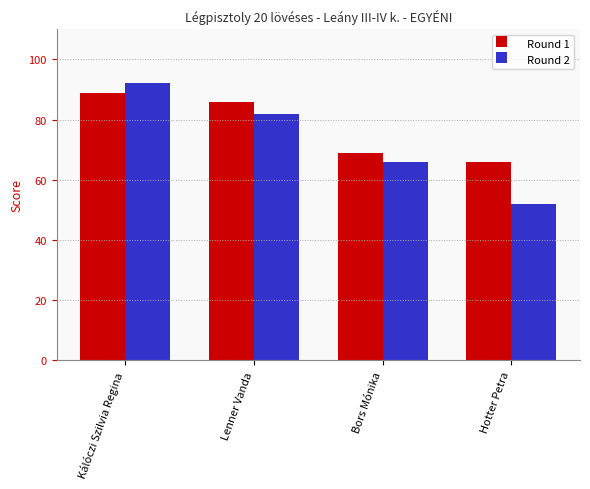

Count the number of categories in the chart.

4